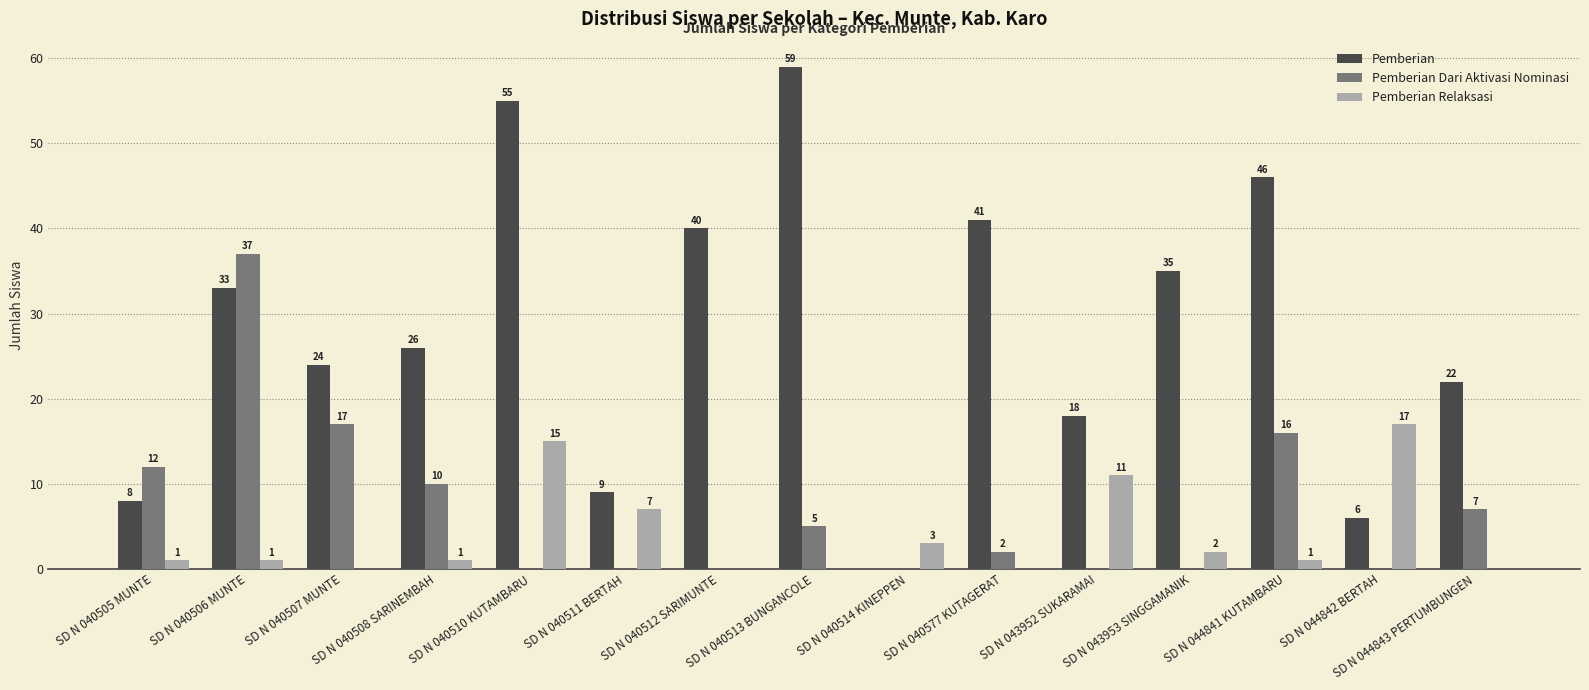

Which series has the largest total across all categories?

Pemberian